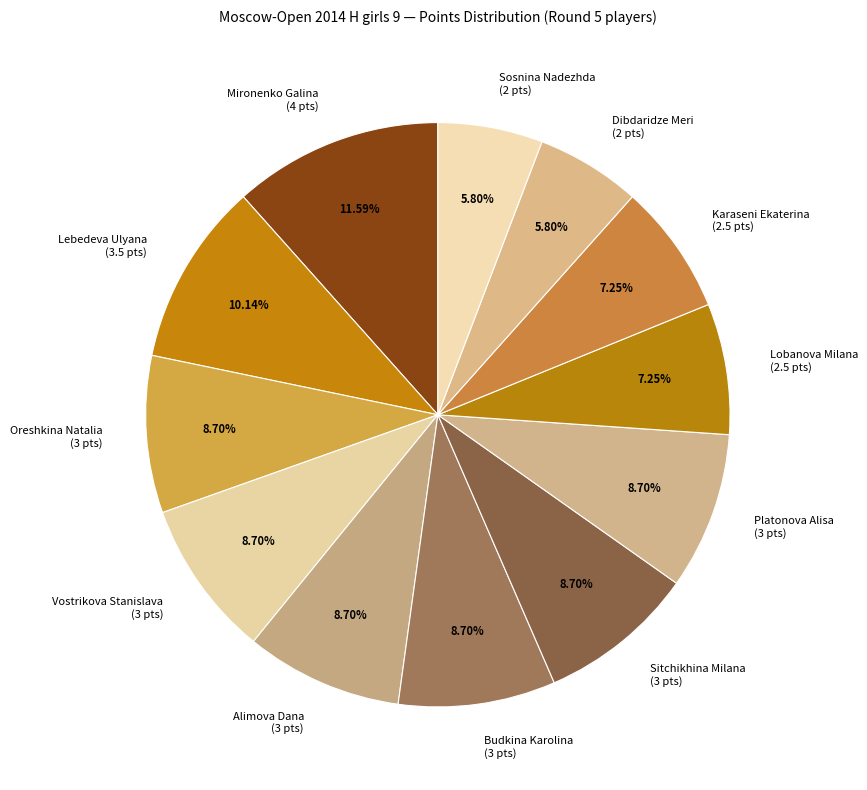

Between Karaseni Ekaterina (2.5 pts) and Platonova Alisa (3 pts), which is larger?

Platonova Alisa (3 pts)